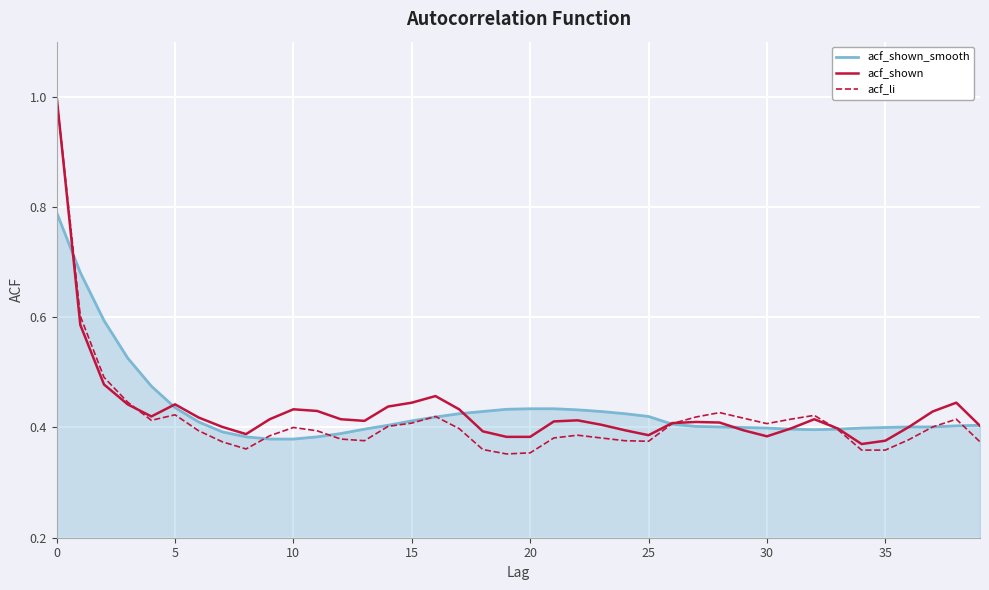

What is the greatest value displayed?

1.0